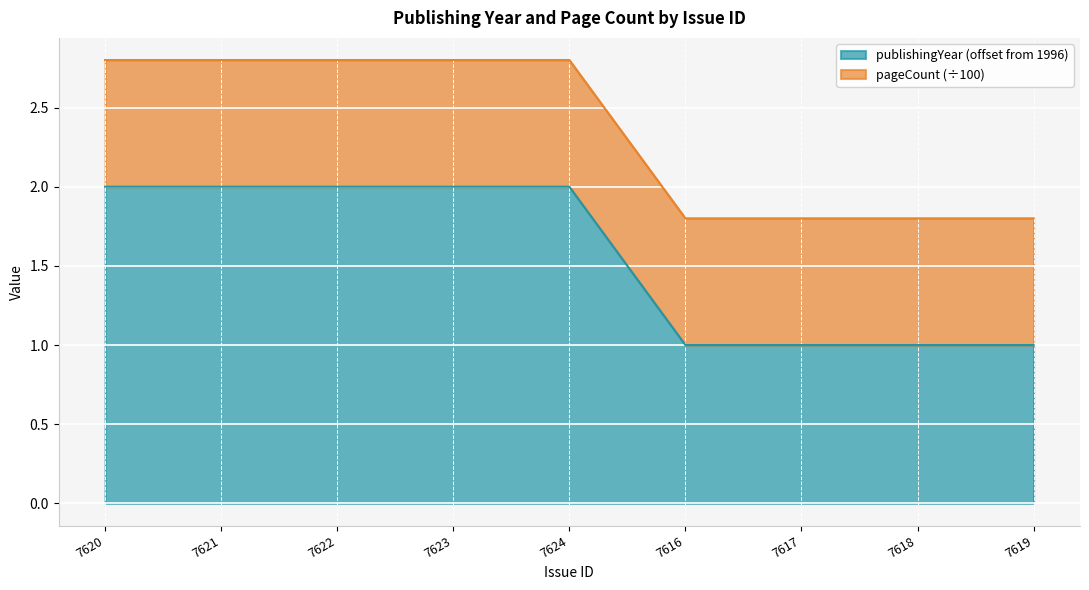

True or false: the data shows 1 at 7617.

True